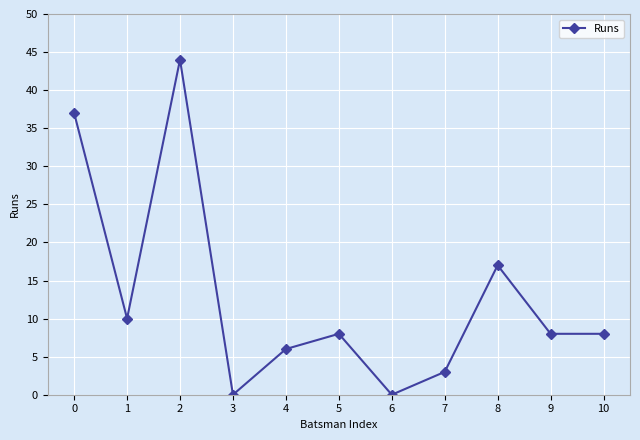

The chart shows a value of 9 at 4. True or false?

False